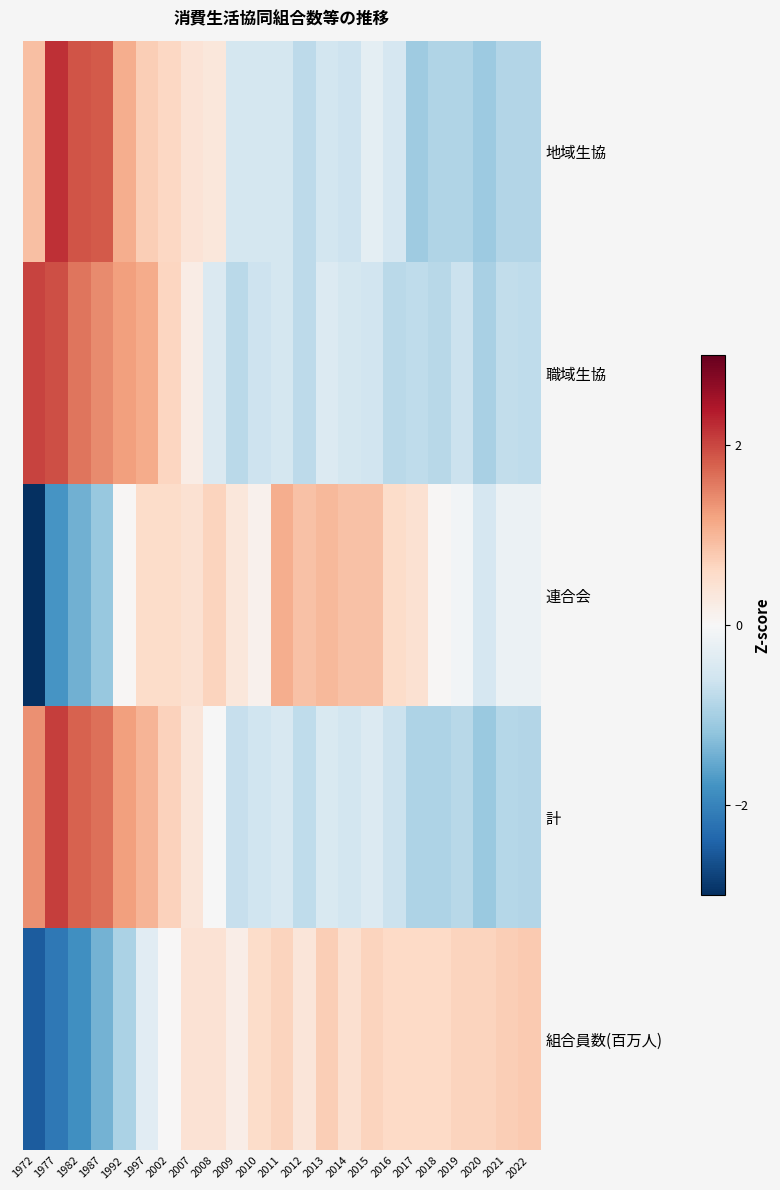

At 2021, list the series in order from smallest to largest.

地域生協, 計, 職域生協, 連合会, 組合員数(百万人)